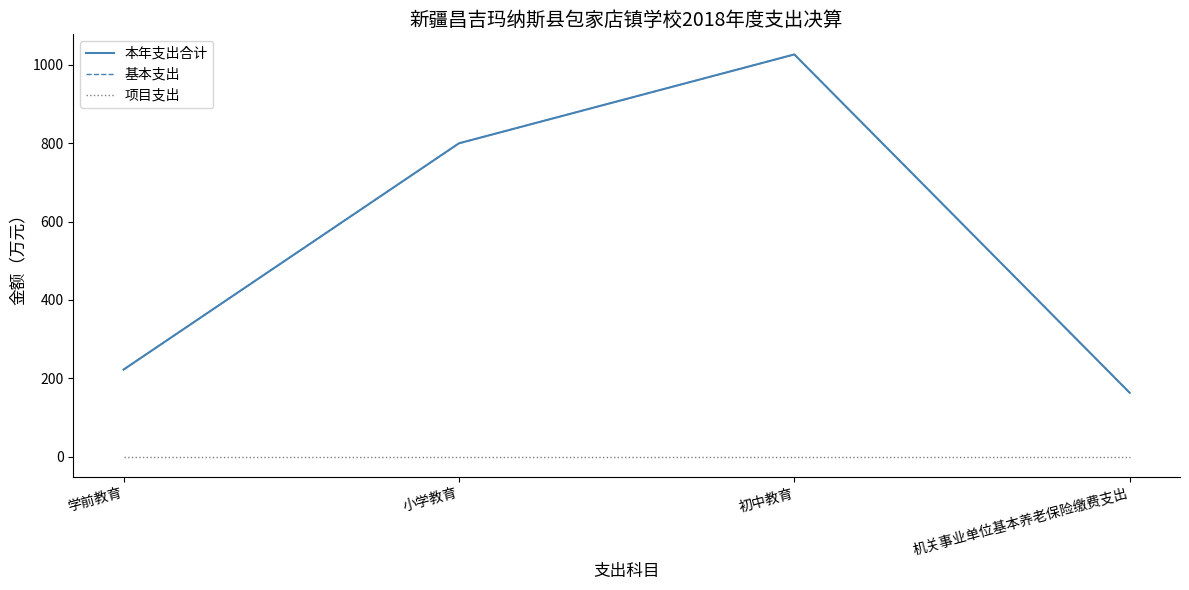

Does the chart display data point markers on the line(s)?

No